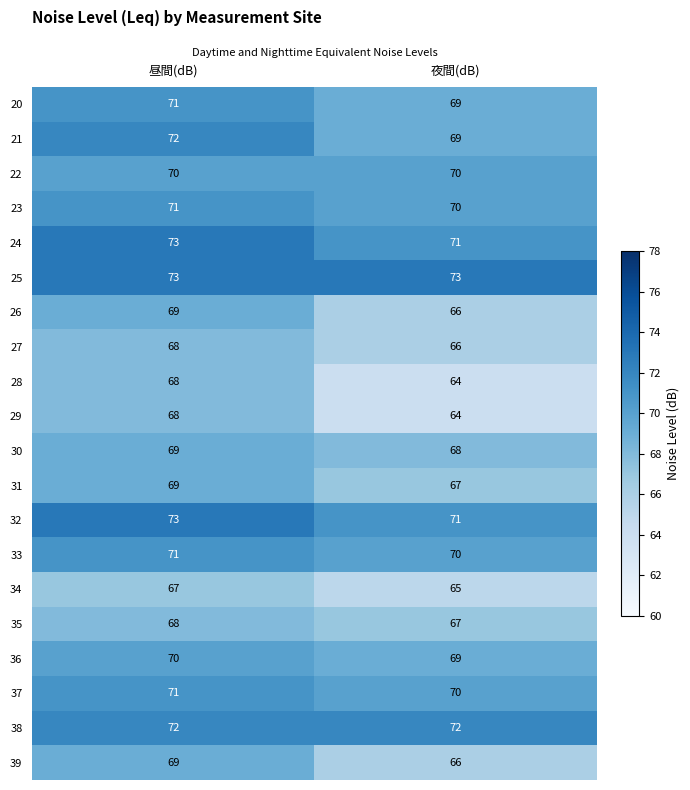

What is the sum of all 21 values?

141